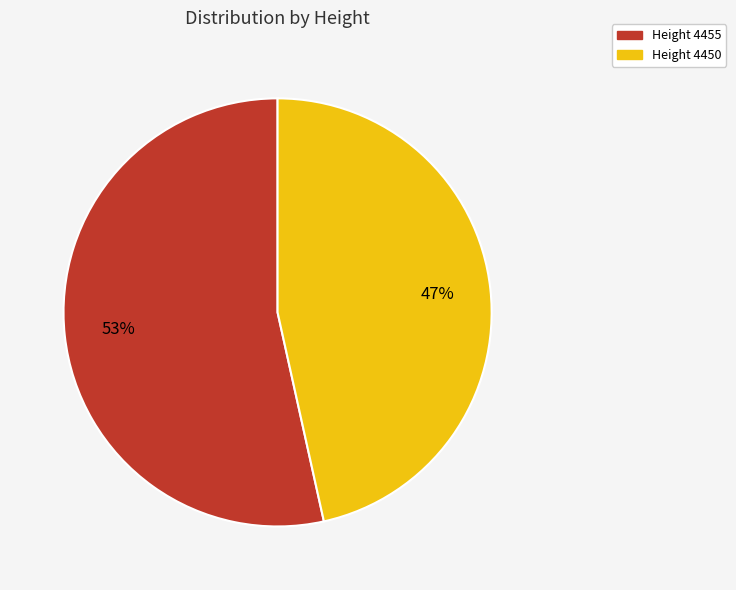

To the nearest percent, what is the average slice percentage?

50%